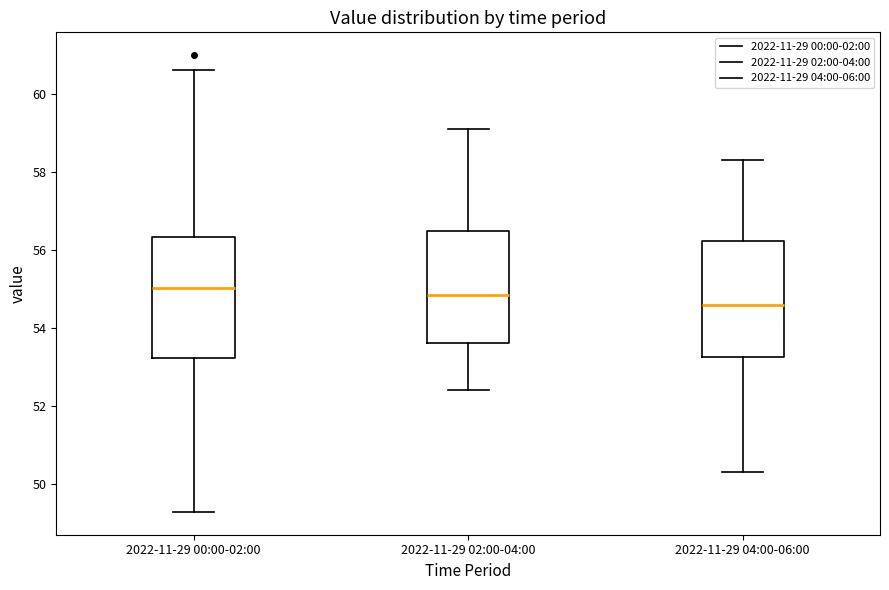

Reading left to right, transcribe this box plot: for each box, give where its median line is, the range the box spans, and where its two whiskers end, as read against the y-axis. The values are not printed on the chart, so give them approximately, as read against the axis.

2022-11-29 00:00-02:00: median 55.0, box 53.2 to 56.4, whiskers 49.2 to 60.6
2022-11-29 02:00-04:00: median 54.8, box 53.6 to 56.6, whiskers 52.4 to 59.2
2022-11-29 04:00-06:00: median 54.6, box 53.2 to 56.2, whiskers 50.4 to 58.4